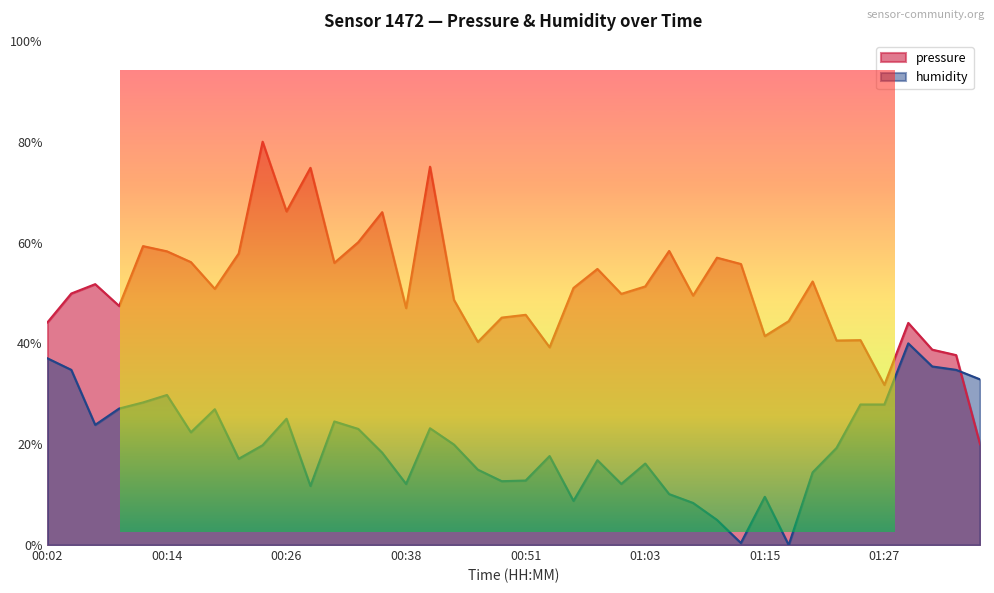

How many lines are shown in the chart?

2